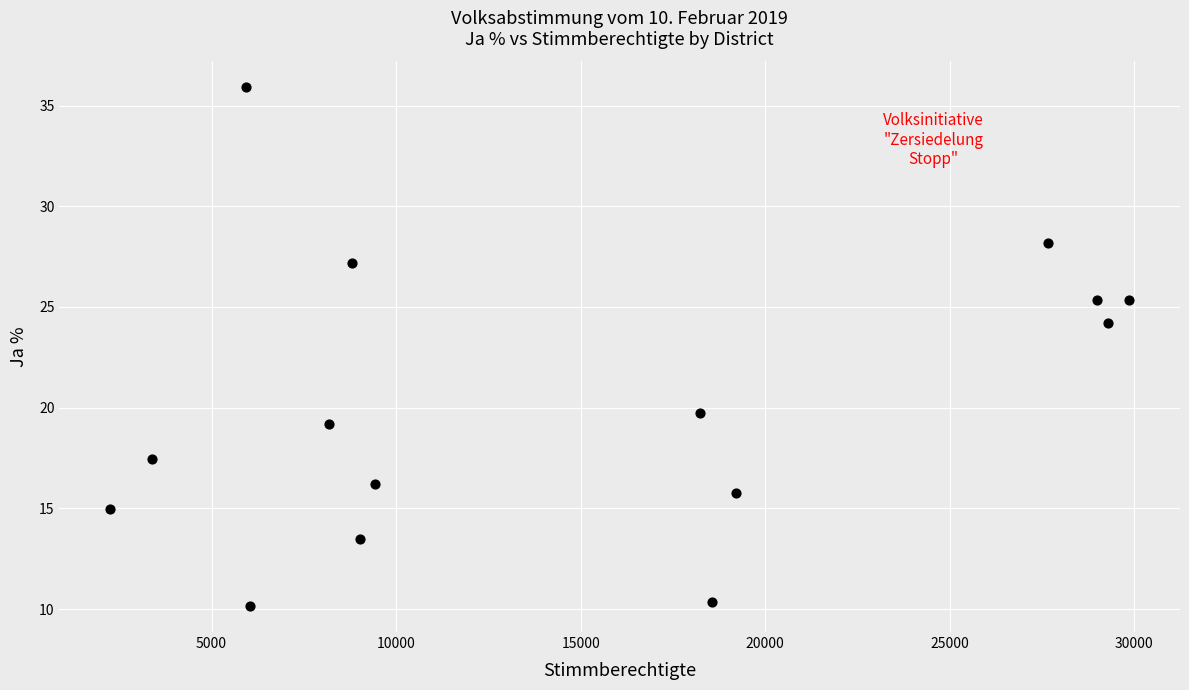

What is the range of X values (max minus min)?

27599.0